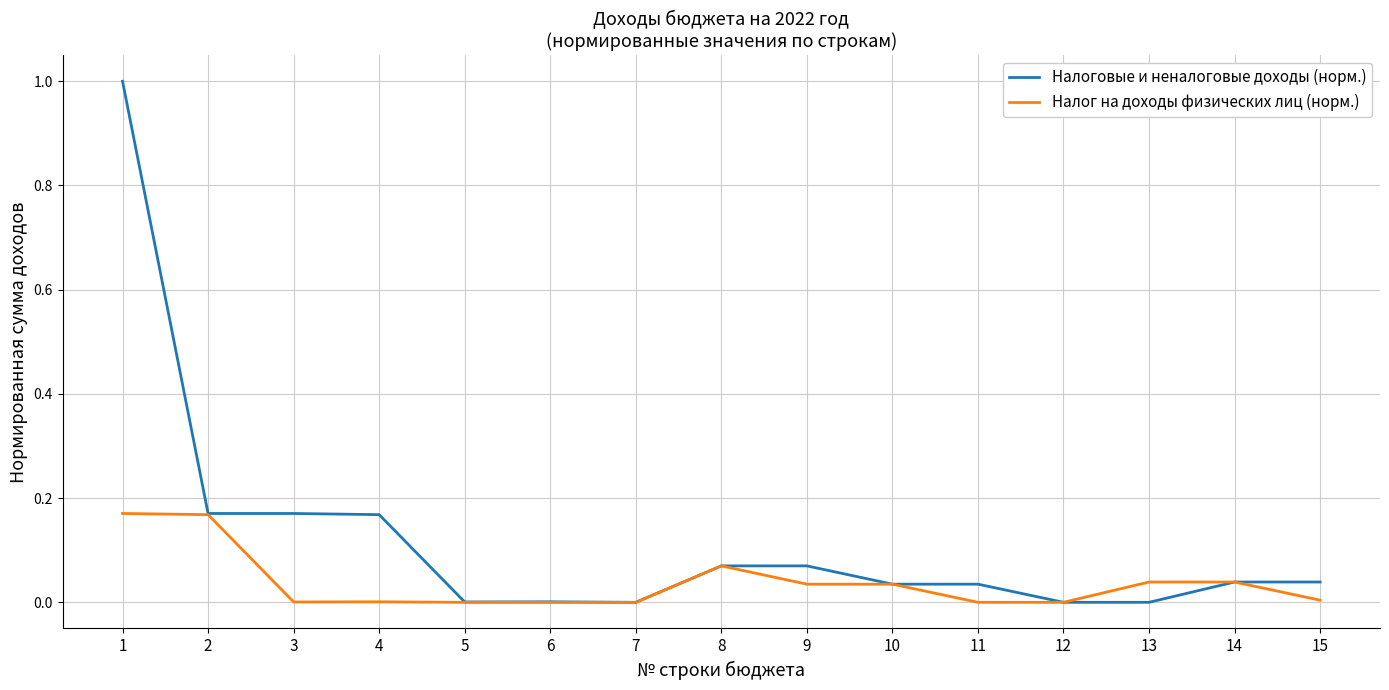

Does the chart display data point markers on the line(s)?

No